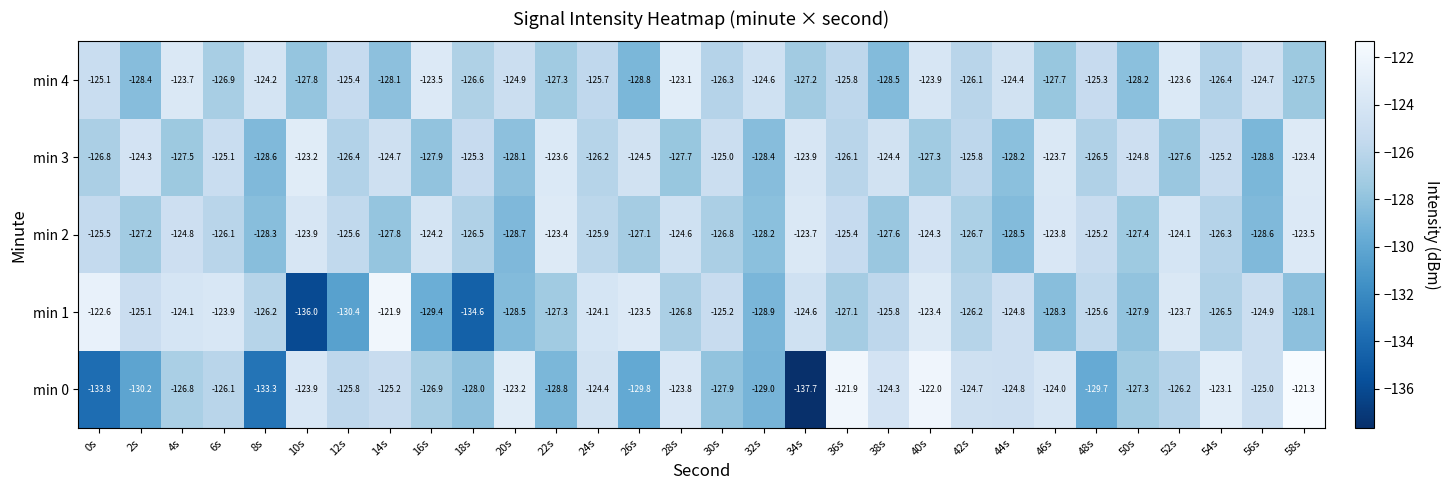

What is the total value across all series at 50s?

-635.6